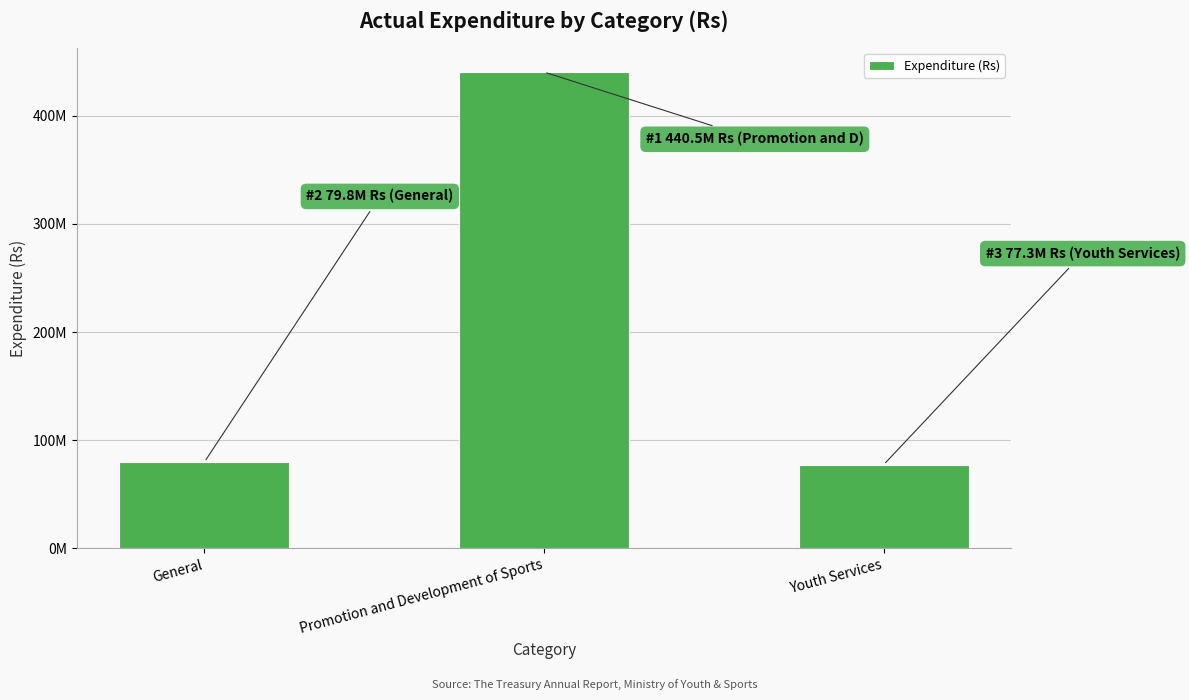

Is it true that the value at Promotion and Development of Sports is 306746127?

False